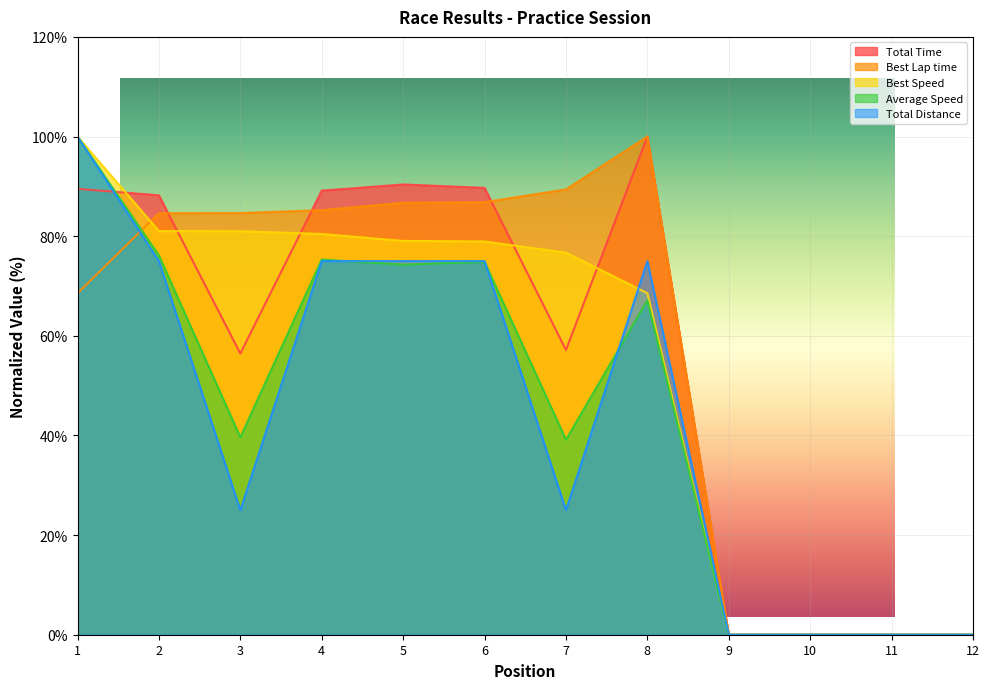

Reading left to right, transcribe all the data shown in this chart.

Total Time: 89.5	88.2	56.4	89.1	90.4	89.7	57.2	100.0	0.0	0.0	0.0	0.0
Best Lap time: 68.5	84.6	84.6	85.2	86.7	86.8	89.4	100.0	0.0	0.0	0.0	0.0
Best Speed: 100.0	81.0	81.0	80.4	79.1	78.9	76.7	68.5	0.0	0.0	0.0	0.0
Average Speed: 100.0	76.1	39.6	75.3	74.3	74.8	39.1	67.1	0.0	0.0	0.0	0.0
Total Distance: 100.0	75.0	25.0	75.0	75.0	75.0	25.0	75.0	0.0	0.0	0.0	0.0